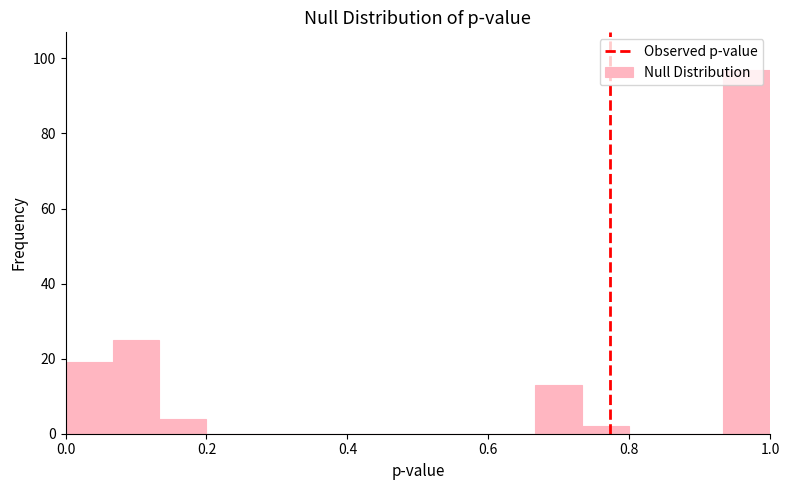

Around what value on the x-axis is the tallest bar? Give the approximate position of its centre, as read against the axis.

0.96